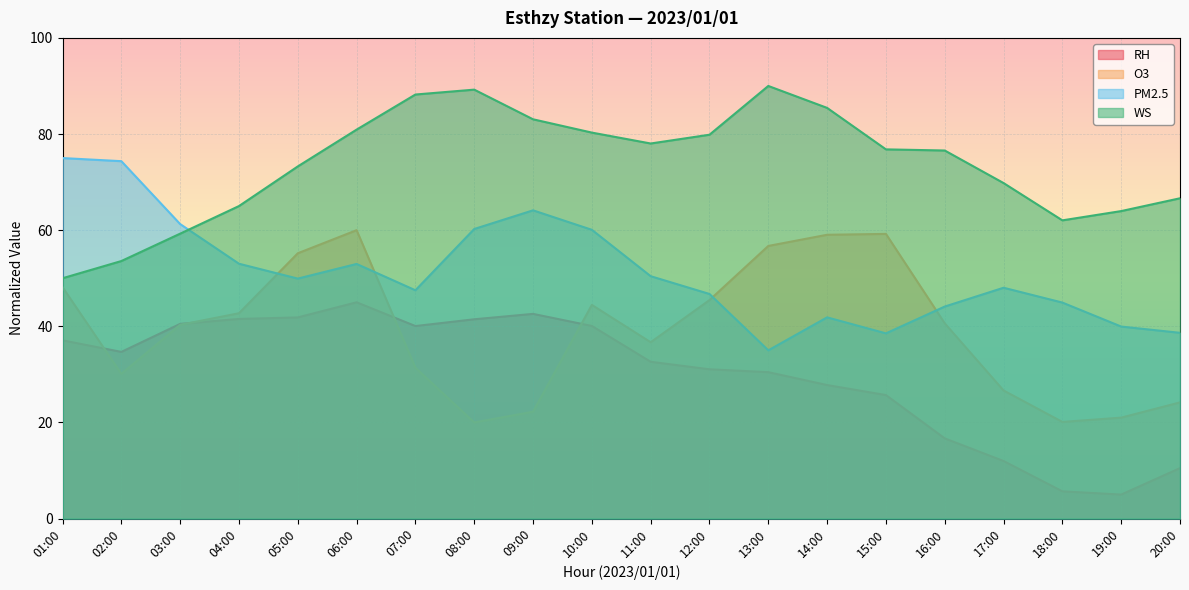

What position from the left is 09:00?

9